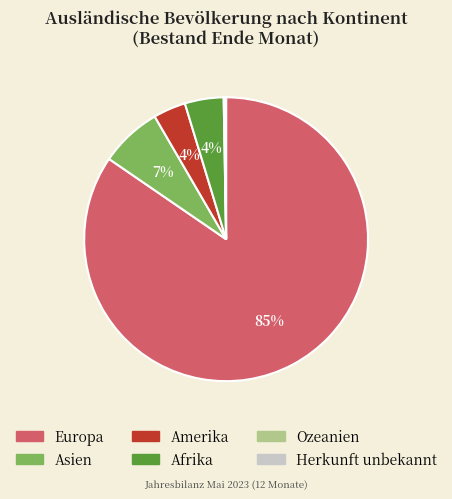

The Europa slice represents 72% of the pie. True or false?

False